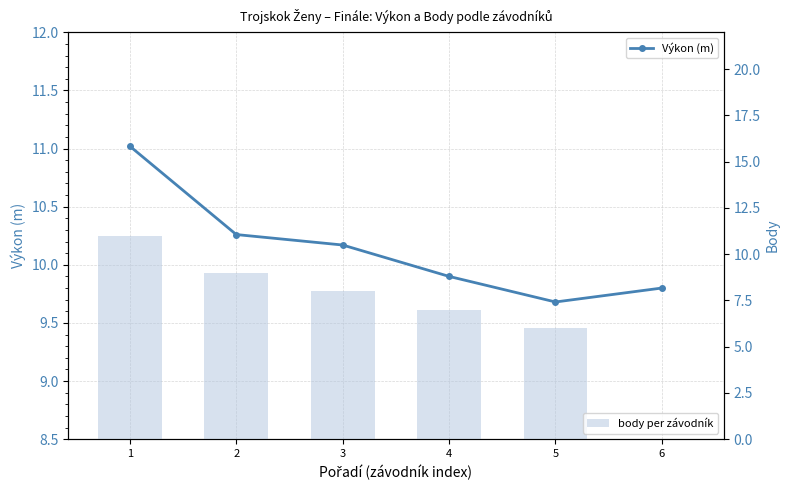

What is the difference between the maximum and minimum values in the Výkon (m) series?

1.3